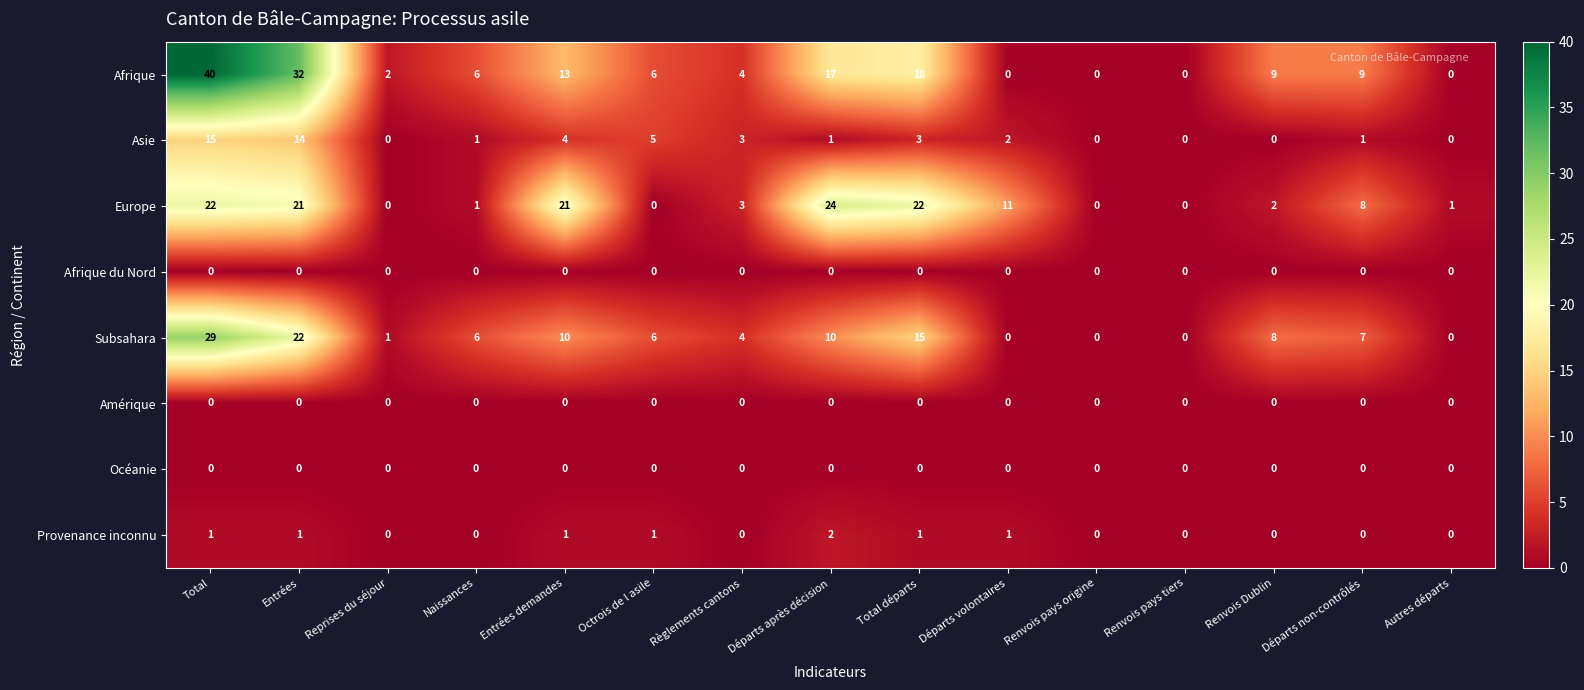

What is the sum of the Asie values at Renvois pays origine and Règlements cantons?

3